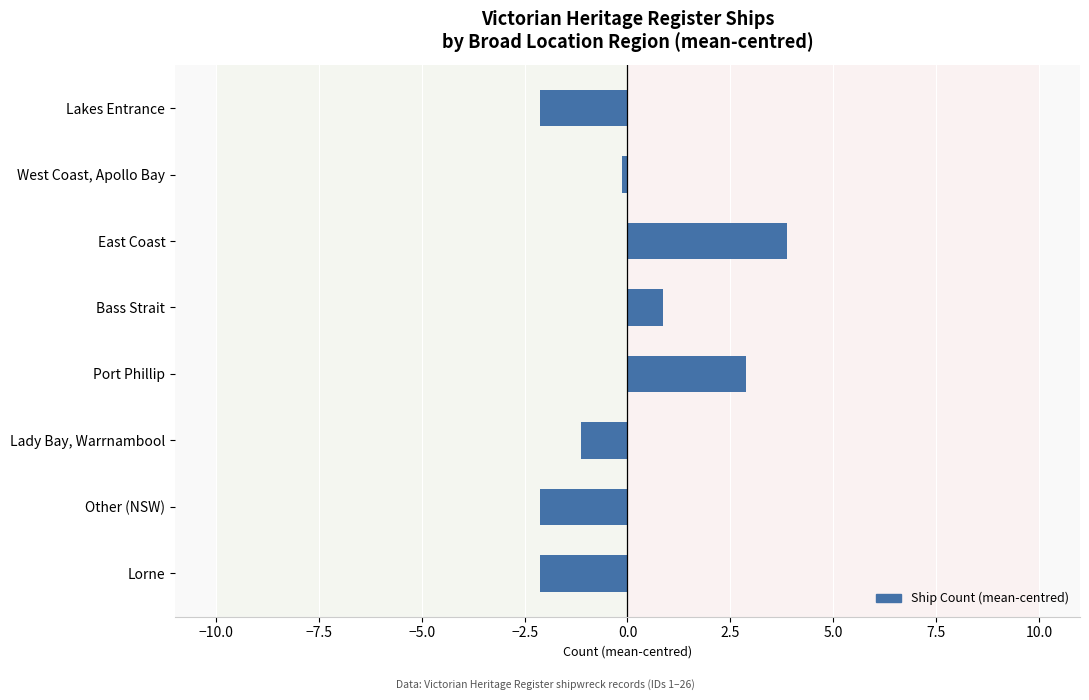

What is the value of the 6th bar from the top?

-1.1